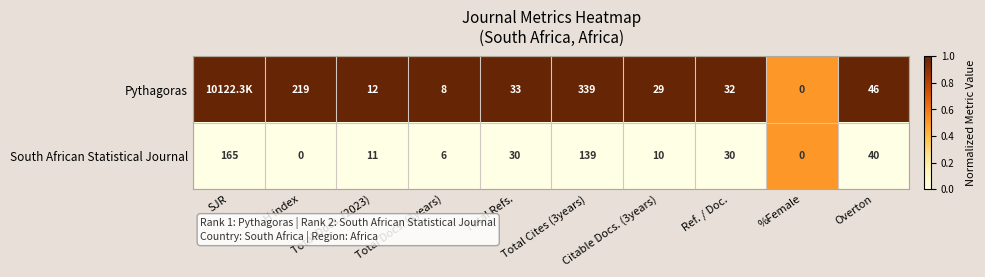

What is the maximum value for South African Statistical Journal?

165